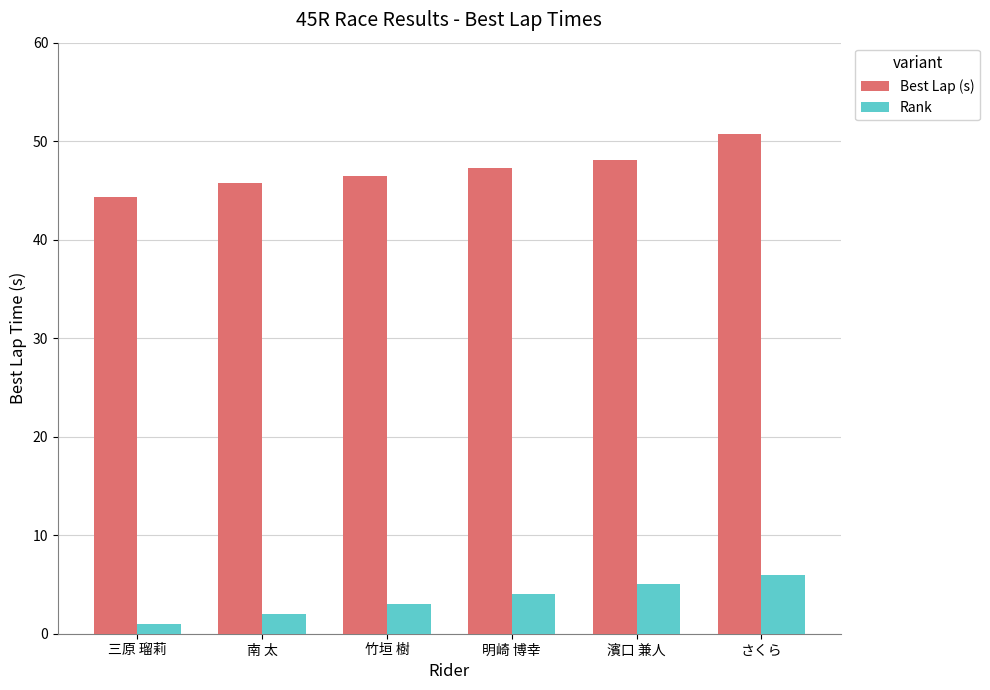

The Best Lap (s) series shows 77.6 at 三原 瑠莉. True or false?

False